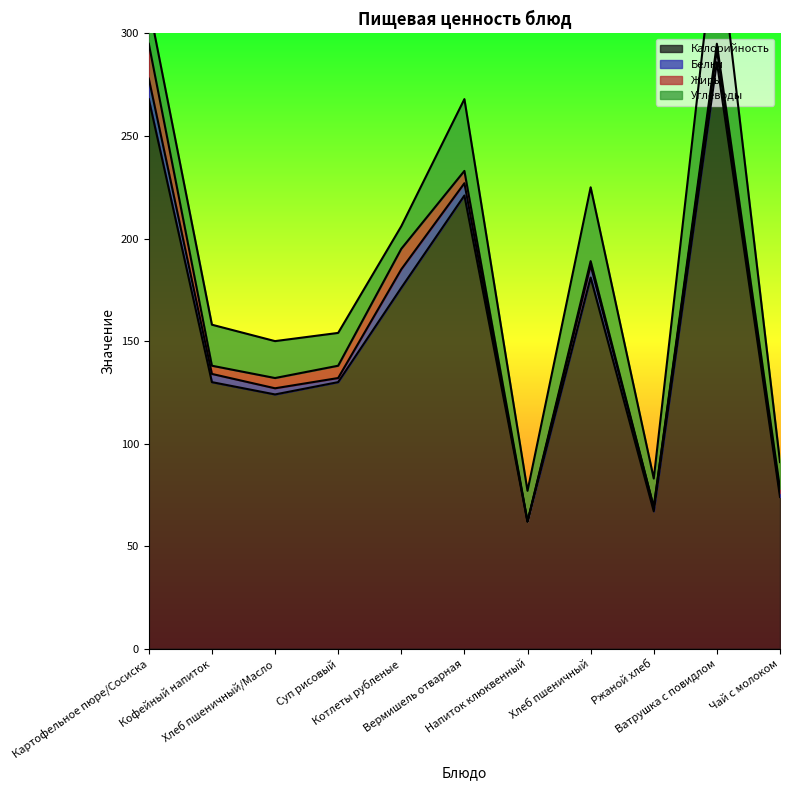

What is the sum of all Углеводы values?

255